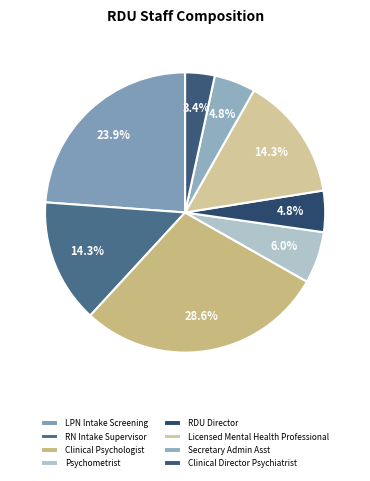

Is it true that Secretary Admin Asst is 1% of the pie?

False